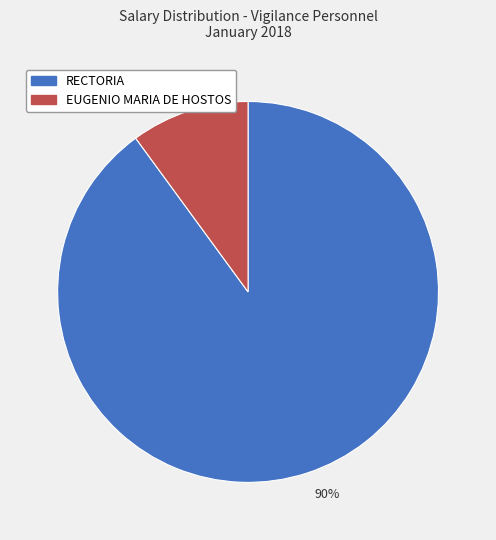

Which category accounts for the majority?

90%